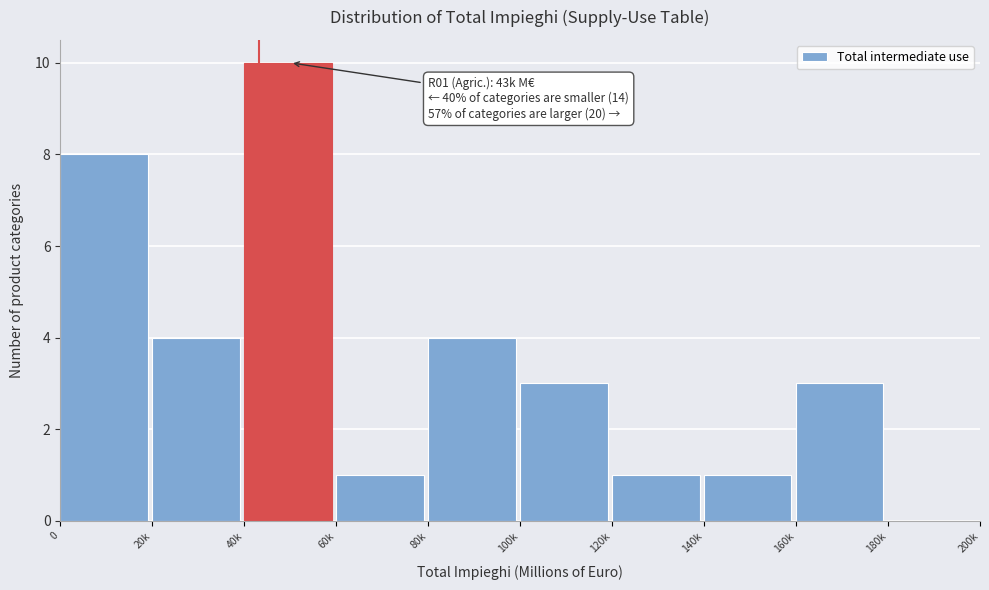

Reading right to left, list all the values displayed in this chart.

180k=0	160k=3	140k=1	120k=1	100k=3	80k=4	60k=1	40k=10	20k=4	0=8